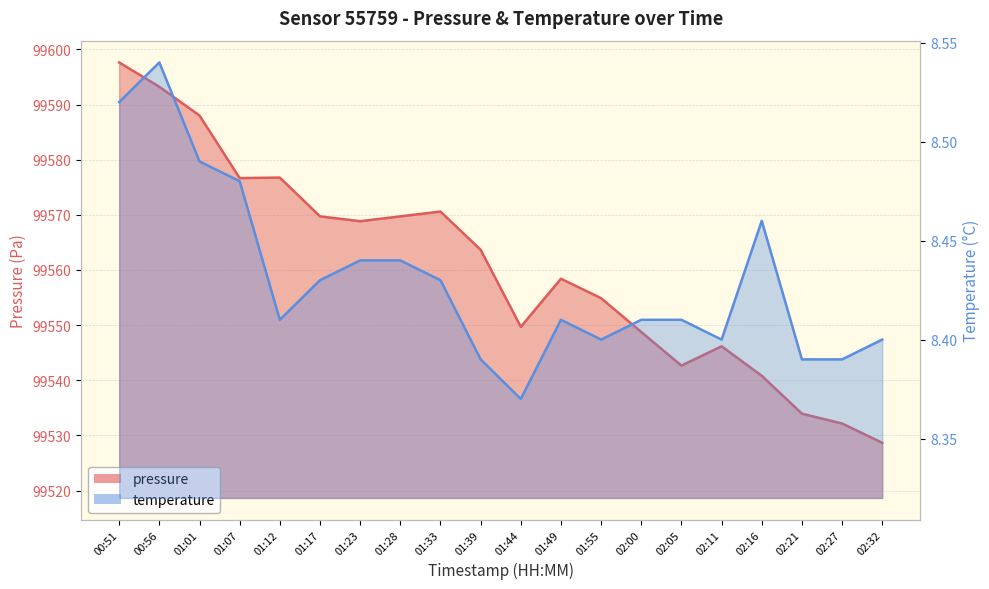

At which category is the sum across all series the highest?

00:51